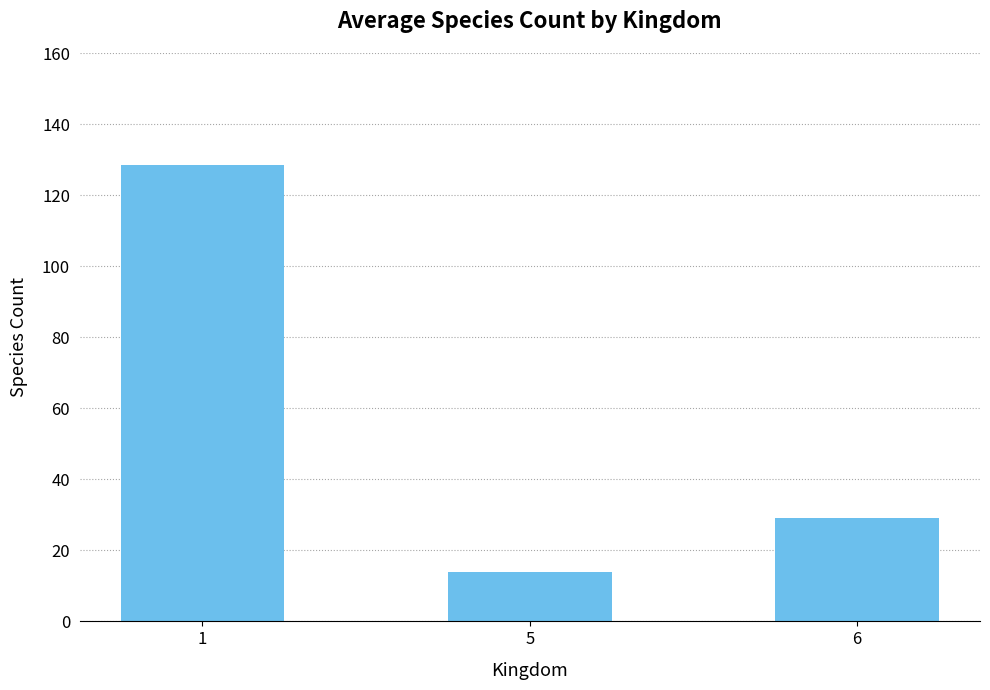

Reading left to right, what are all the values shown in this chart?

128.6	14.0	29.0